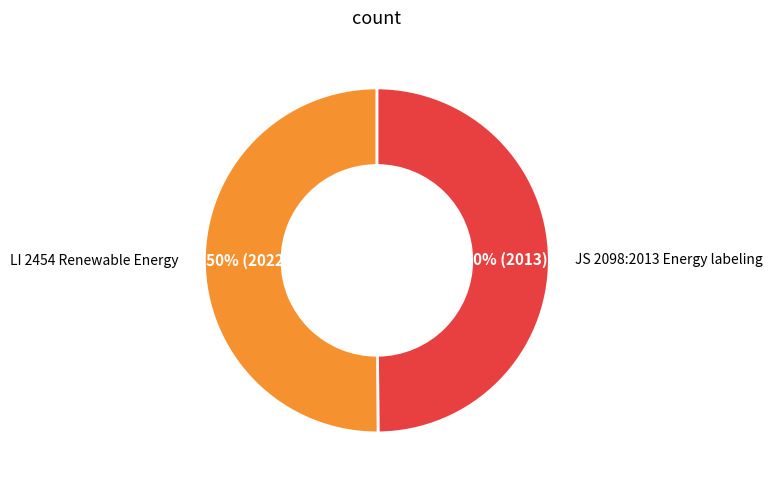

What is the ratio of the value at JS 2098:2013 Energy labeling to the value at LI 2454 Renewable Energy?

1.0